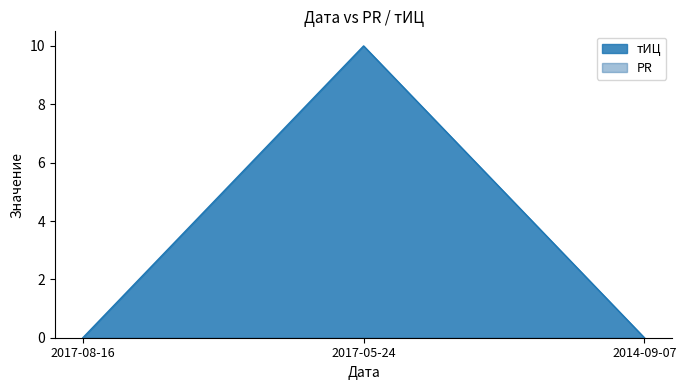

Is it true that the value at 2017-05-24 is 10?

True